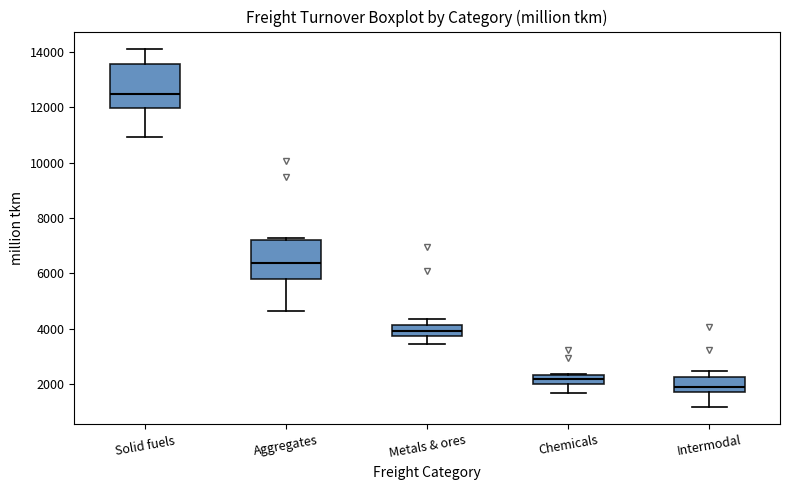

Which box has the lowest median line?

Intermodal